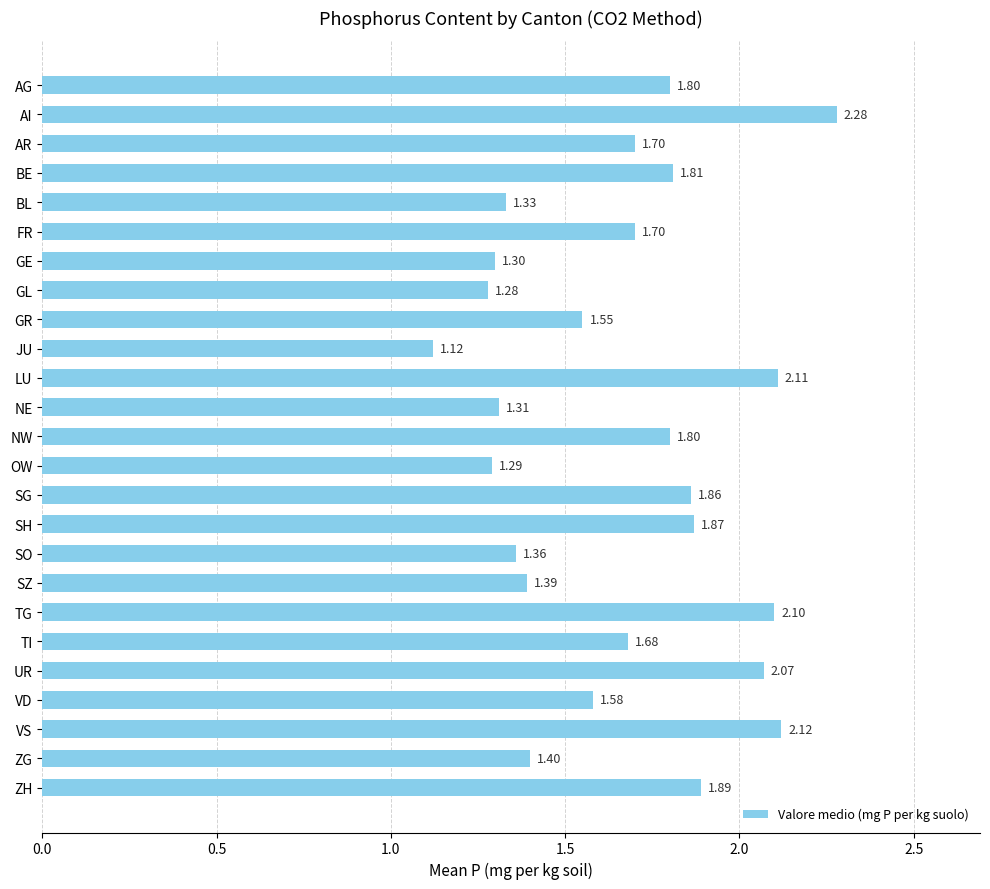

What is the average value?

1.7